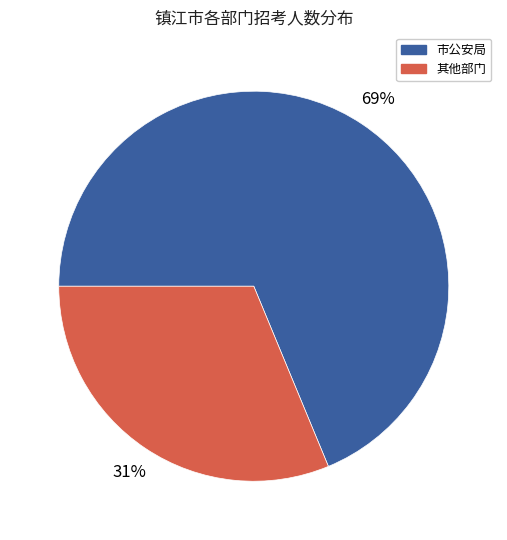

Is there a majority slice in this chart?

Yes